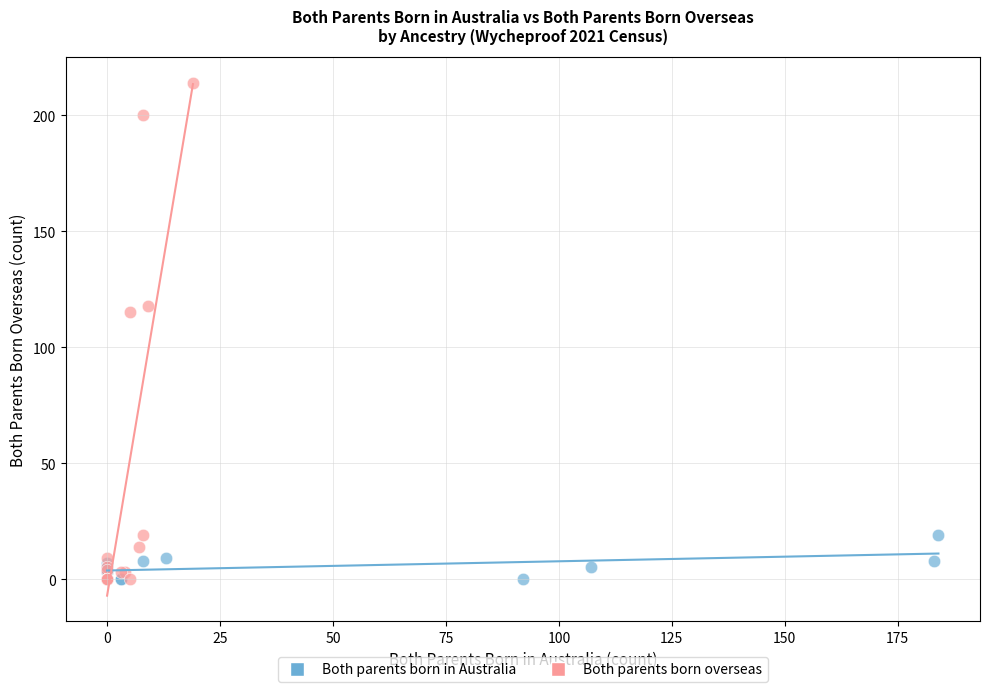

Which series contains the highest Y value?

Both parents born overseas